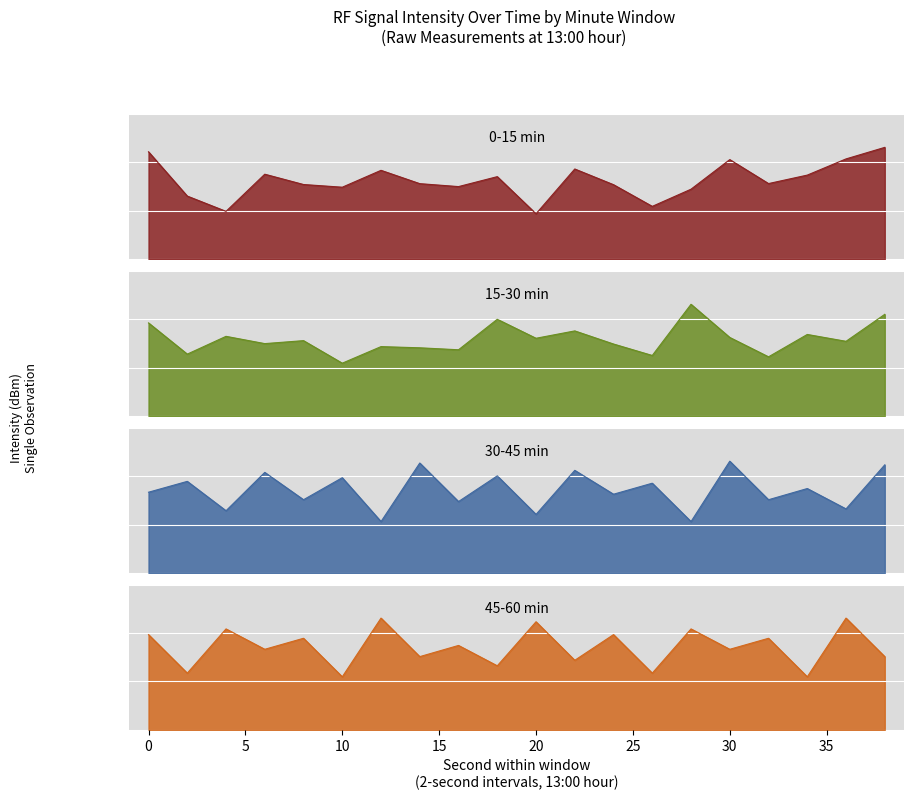

At which category is the sum across all series the highest?

38